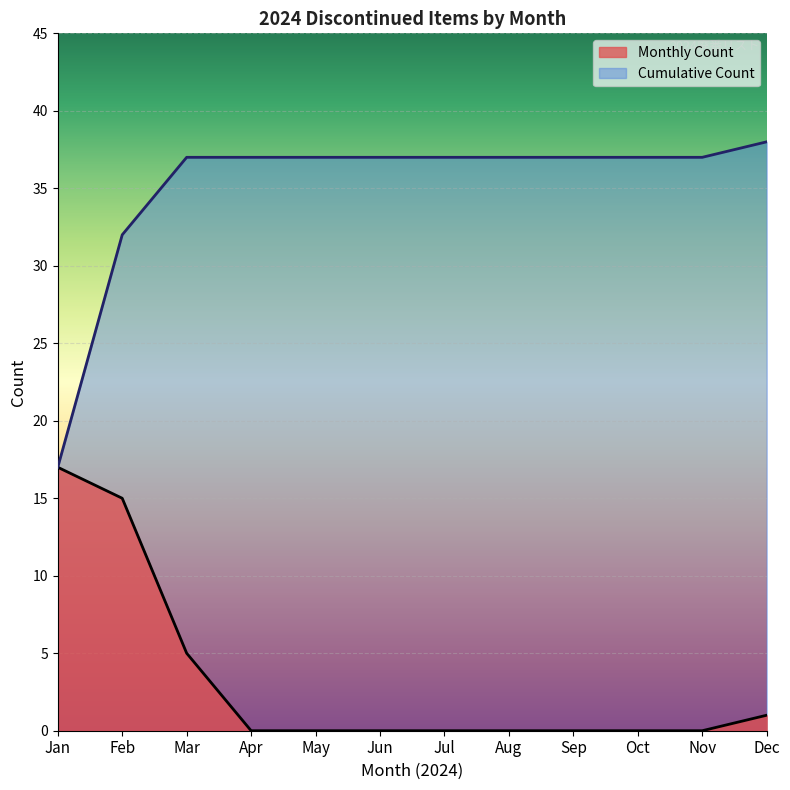

Which series has the largest range (max minus min)?

Cumulative Count